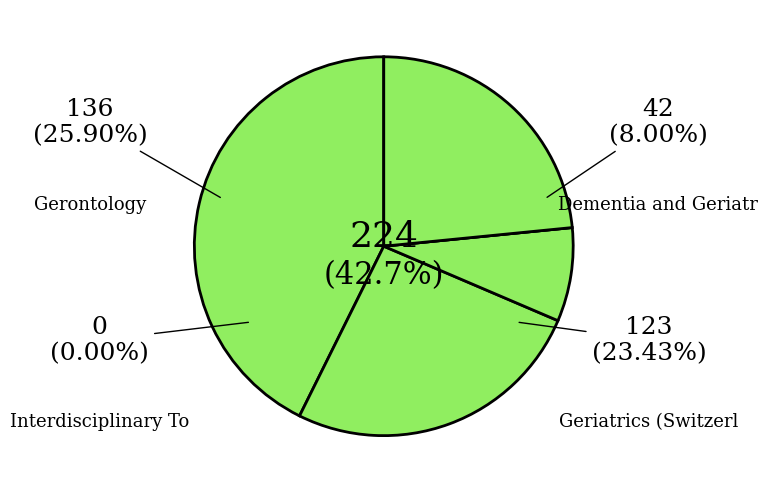

How many slices are in this pie chart?

5